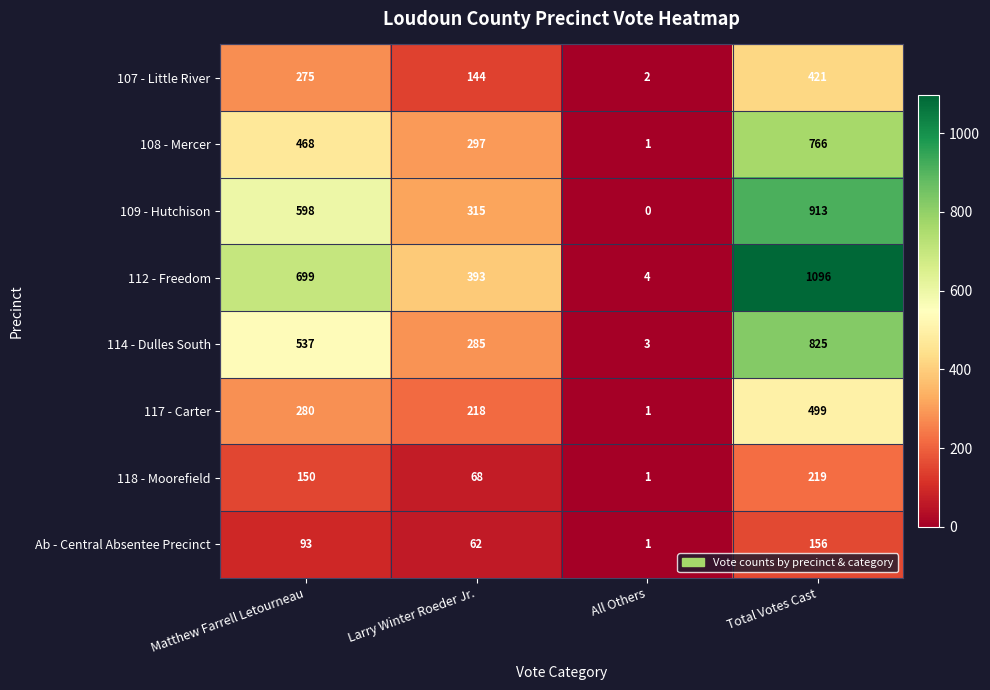

Which series has the largest total across all categories?

112 - Freedom